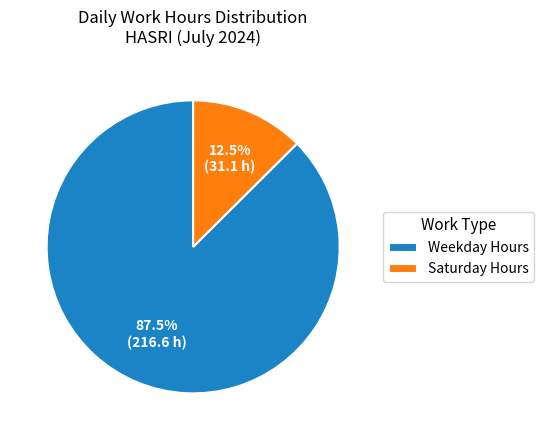

Which slice is the largest?

Weekday Hours